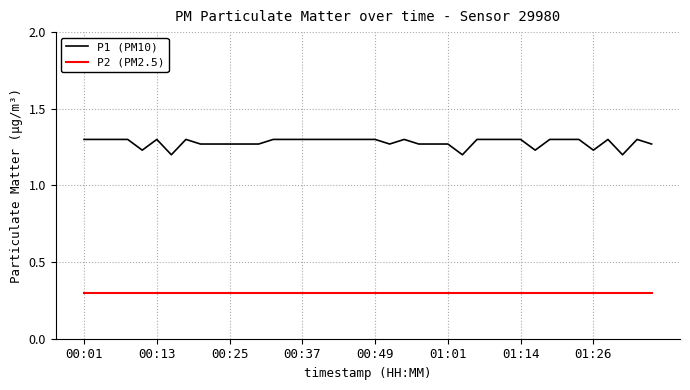

Which series has the largest total across all categories?

P1 (PM10)